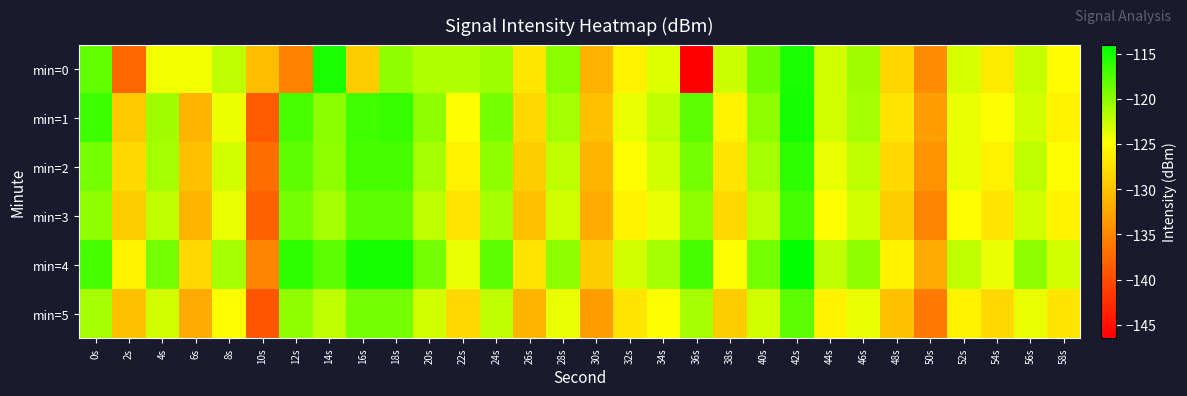

Rank the series by their maximum value, from highest to lowest.

min=4, min=1, min=0, min=2, min=3, min=5